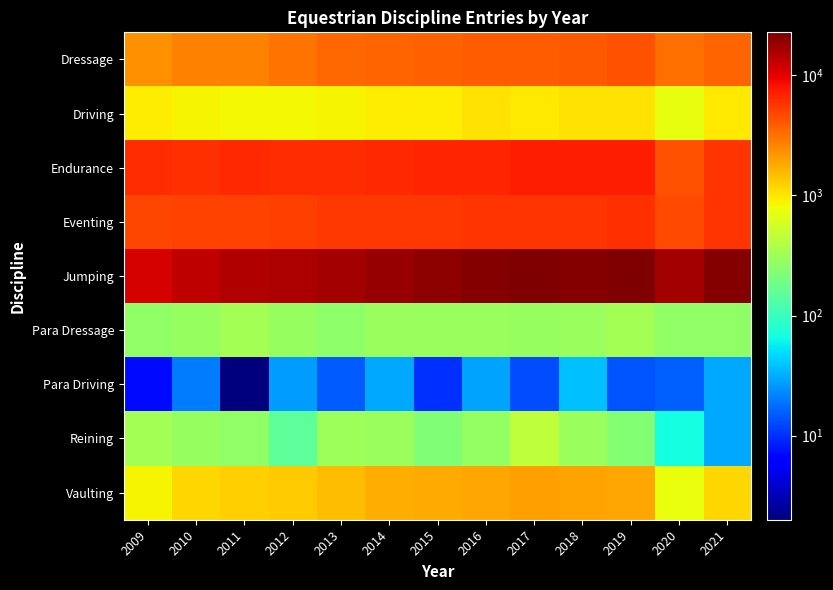

Reading left to right, extract all data points from this chart.

Dressage: 2009=2309	2010=2652	2011=2737	2012=3073	2013=3507	2014=3614	2015=3764	2016=3851	2017=3934	2018=4023	2019=4310	2020=3239	2021=3668
Driving: 2009=928	2010=871	2011=847	2012=839	2013=869	2014=932	2015=938	2016=1034	2017=983	2018=1049	2019=1056	2020=733	2021=965
Endurance: 2009=6198	2010=6082	2011=6468	2012=6183	2013=6191	2014=6459	2015=6824	2016=6682	2017=7130	2018=7160	2019=7188	2020=4319	2021=5904
Eventing: 2009=4792	2010=5045	2011=5013	2012=5280	2013=5645	2014=5623	2015=5583	2016=5696	2017=5814	2018=5783	2019=5974	2020=4584	2021=5789
Jumping: 2009=11380	2010=13327	2011=14752	2012=15409	2013=16586	2014=18764	2015=19770	2016=21283	2017=22136	2018=21737	2019=22778	2020=16885	2021=21333
Para Dressage: 2009=266	2010=289	2011=341	2012=293	2013=263	2014=302	2015=303	2016=303	2017=287	2018=305	2019=340	2020=273	2021=275
Para Driving: 2009=7	2010=20	2011=2	2012=27	2013=15	2014=30	2015=10	2016=29	2017=13	2018=38	2019=14	2020=16	2021=30
Reining: 2009=336	2010=291	2011=270	2012=152	2013=318	2014=298	2015=225	2016=278	2017=452	2018=297	2019=232	2020=68	2021=30
Vaulting: 2009=874	2010=1156	2011=1243	2012=1286	2013=1485	2014=1748	2015=1775	2016=1872	2017=2031	2018=1972	2019=1888	2020=753	2021=1168